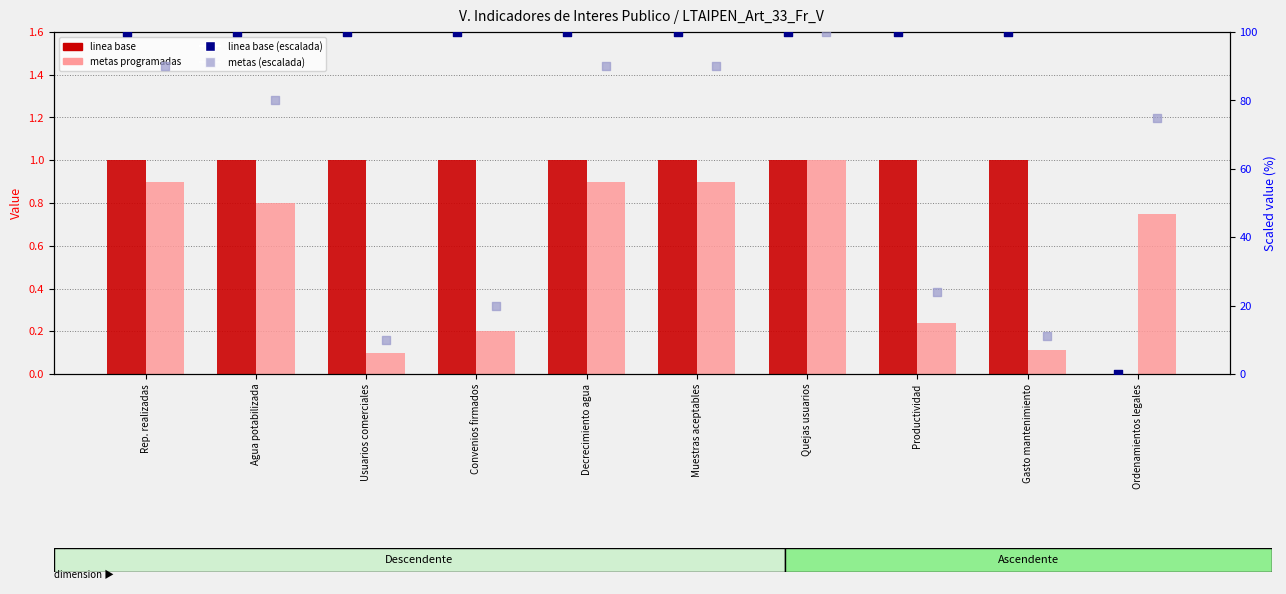

Is the value of Linea base at Convenios firmados greater than the value of linea base (scaled) at Usuarios comerciales?

No